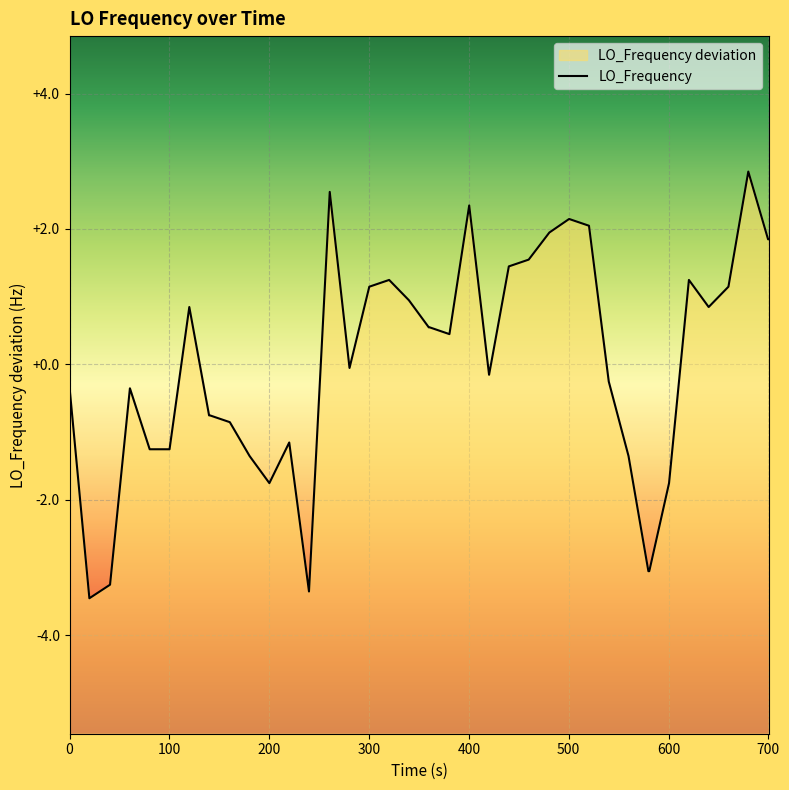

Does the chart display data point markers on the line(s)?

No